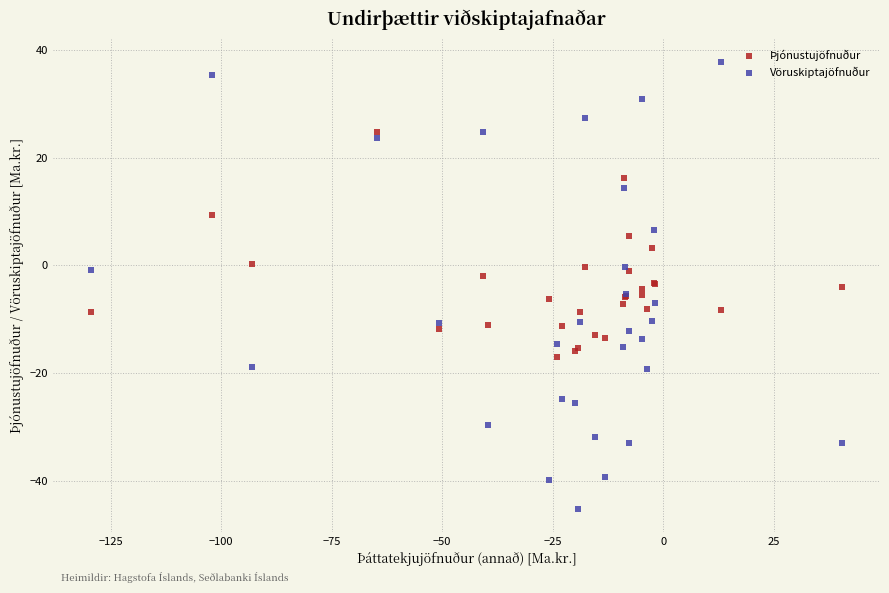

What is the X range (max minus min) for the scatter plot?

170.1